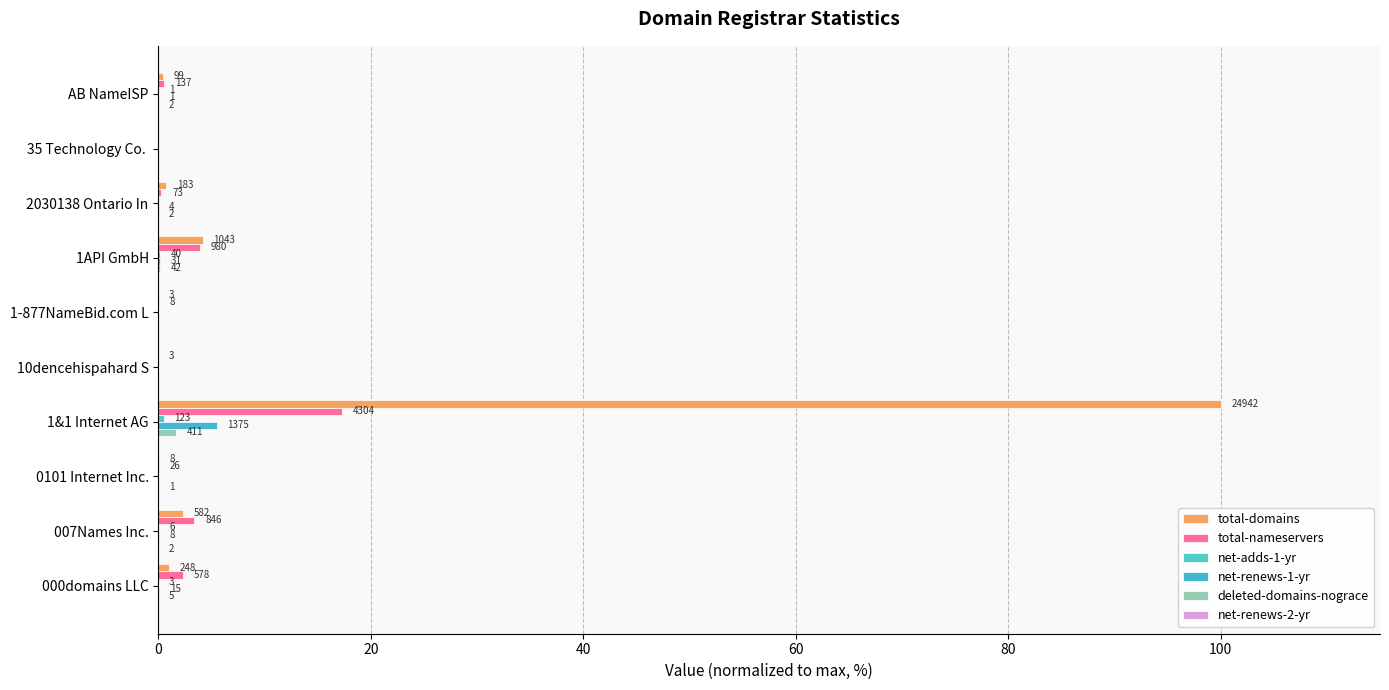

How many groups of bars are there?

10